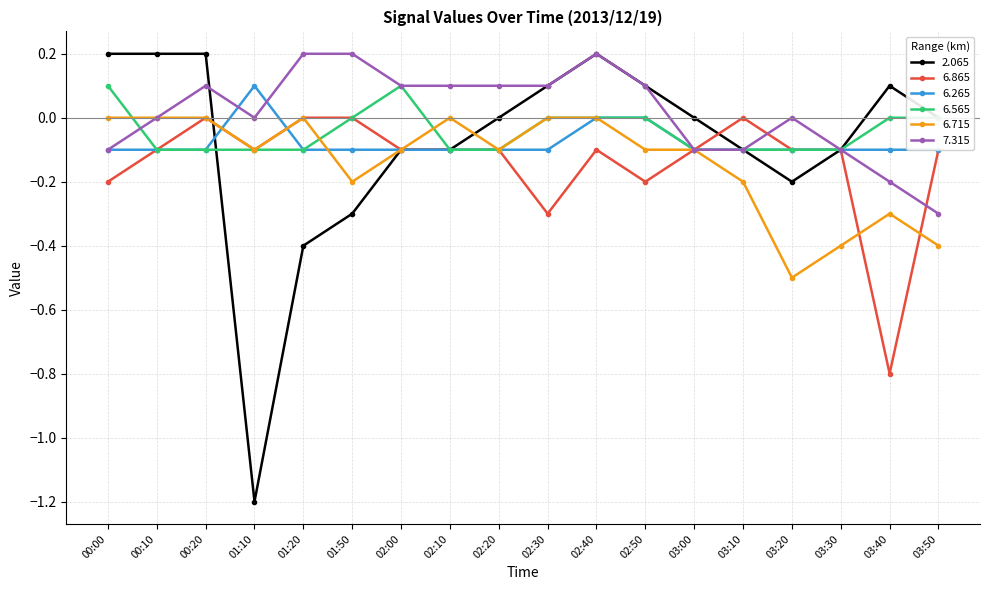

What is the sum of all 2.065 values?

-1.4